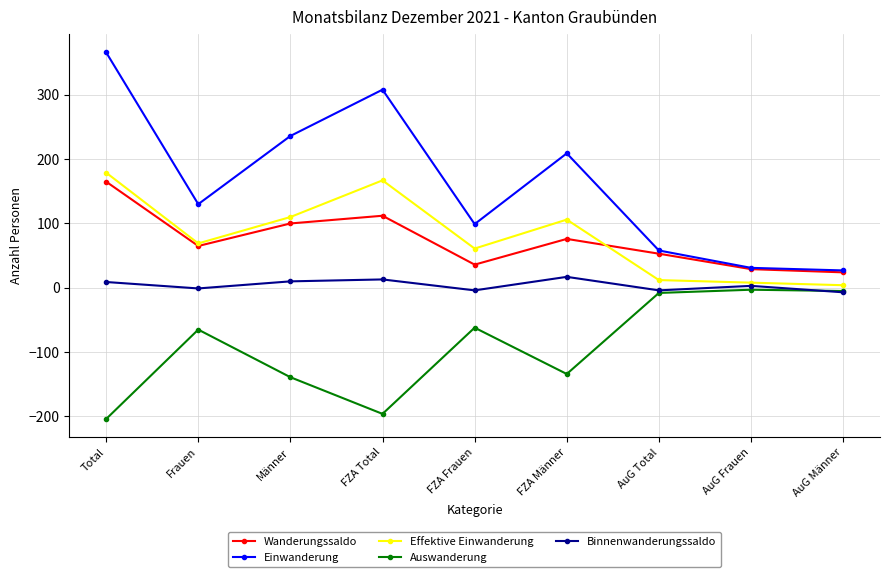

The value of Effektive Einwanderung at AuG Total is 12. True or false?

True